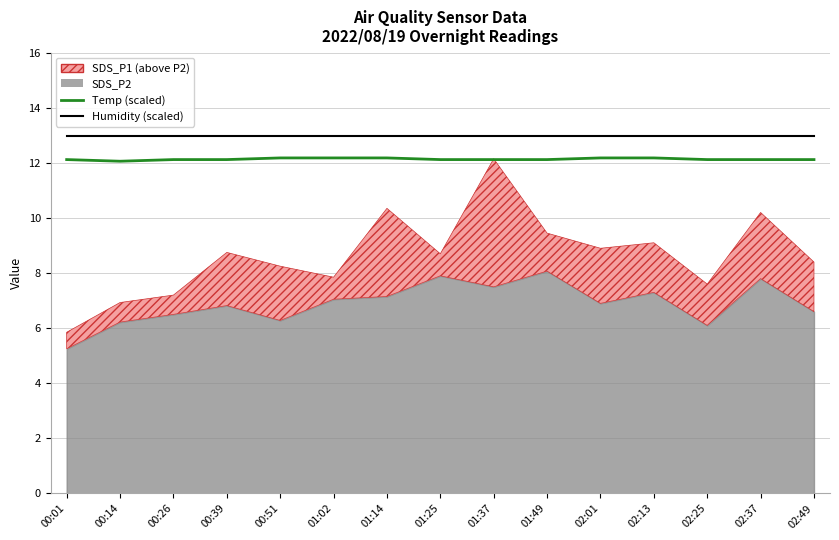

What is the value of the Humidity (scaled) point at the 12th from the left?

13.0